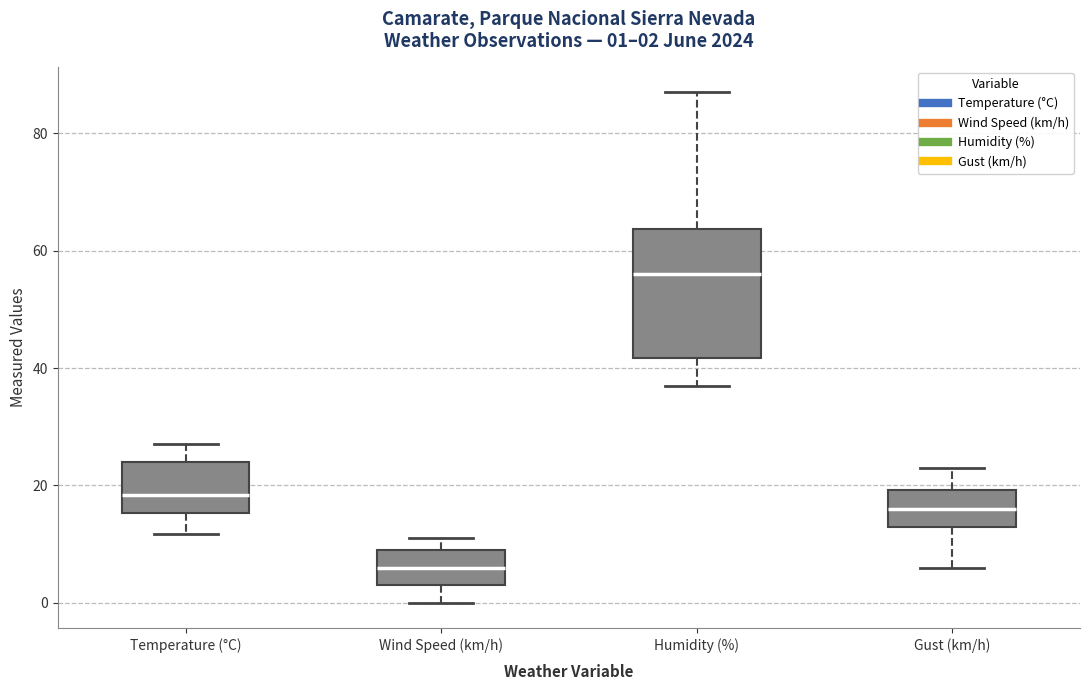

Which box has the lowest median line?

Wind Speed (km/h)